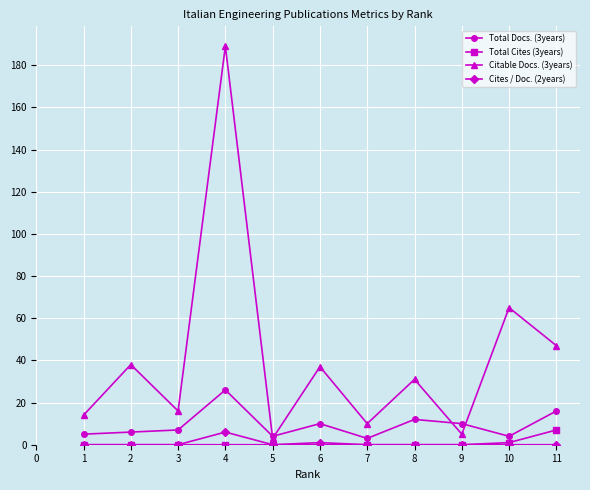

True or false: Cites / Doc. (2years) and Total Docs. (3years) cross at least once.

False